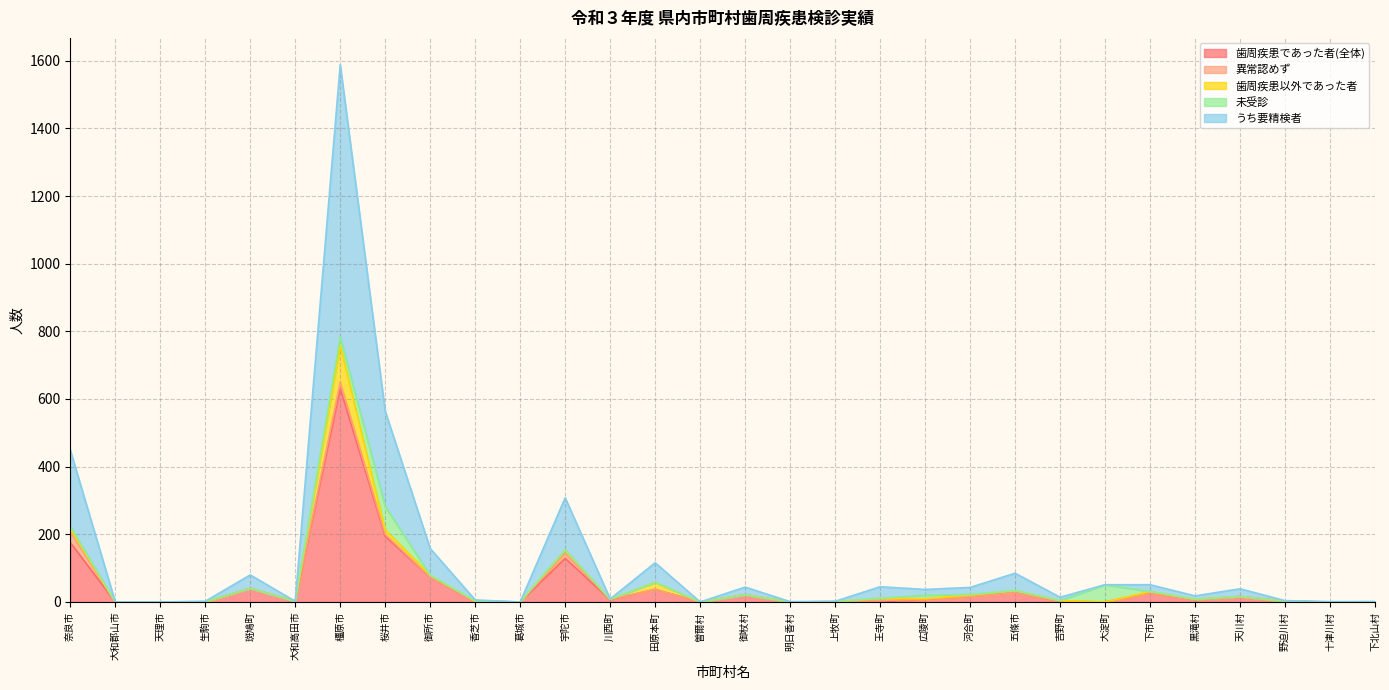

Reading left to right, transcribe all the data shown in this chart.

歯周疾患であった者(全体): 176	0	0	0	40	2	631	194	73	2	0	129	7	37	0	21	0	0	0	8	16	27	2	0	27	7	16	2	0	0
異常認めず: 31	0	0	0	0	0	19	6	0	0	0	15	1	0	0	0	0	1	4	0	0	0	0	0	0	0	0	0	0	0
歯周疾患以外であった者: 10	0	0	0	0	0	108	13	6	0	0	10	0	21	0	0	0	0	7	2	4	7	2	0	4	1	0	0	0	0
未受診: 7	0	0	1	0	0	25	69	0	1	0	0	0	0	0	0	0	0	0	10	2	0	0	51	0	0	0	0	0	1
うち要精検者: 225	0	0	1	40	0	805	282	79	3	0	154	1	58	0	23	1	1	34	17	21	51	10	0	20	10	23	2	1	0